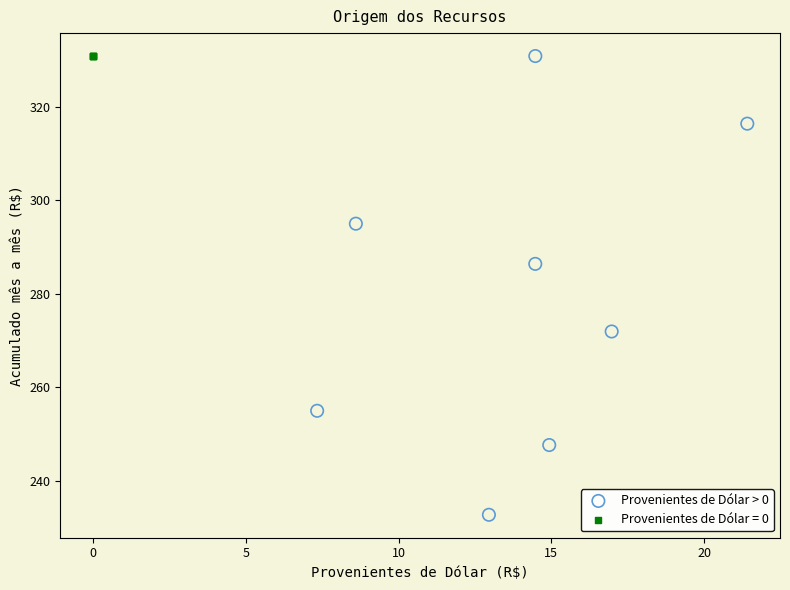

Which series reaches the minimum Y coordinate?

Provenientes de Dólar > 0